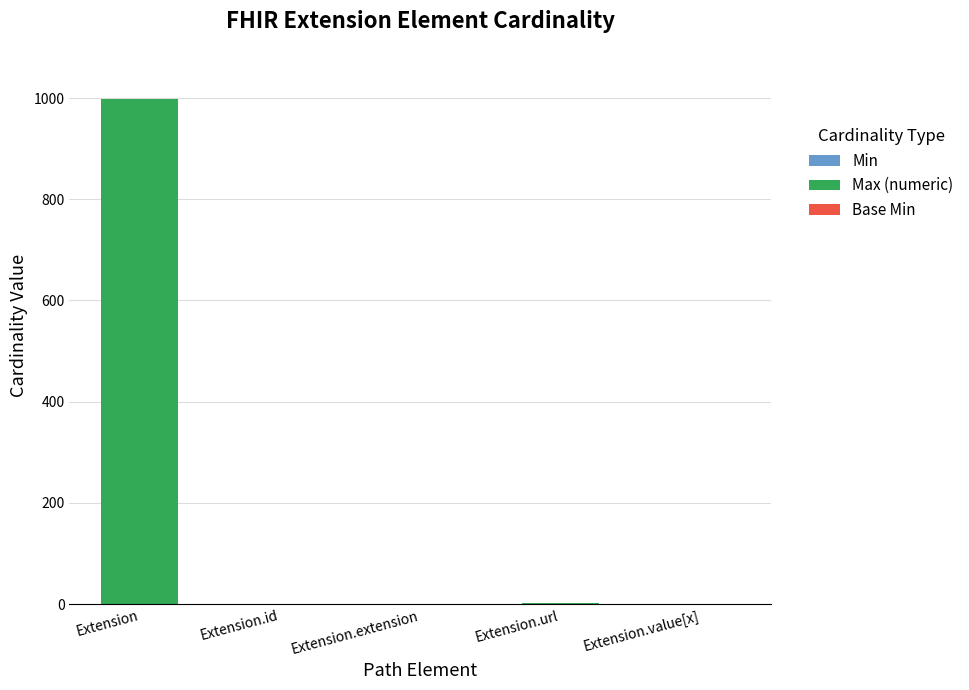

At which category is the sum across all series the highest?

Extension